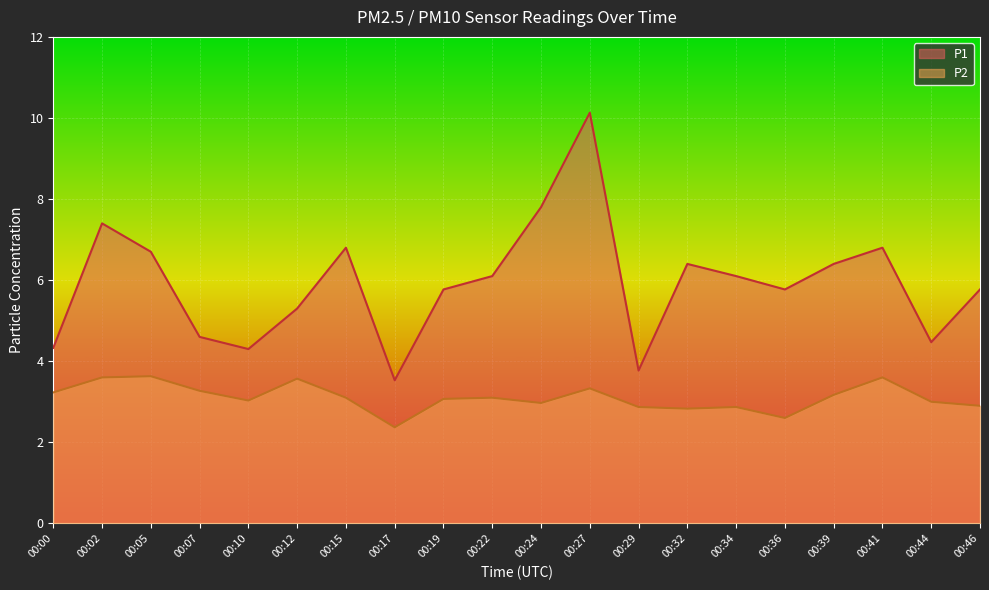

Which has a higher value, 00:17 or 00:19?

00:19